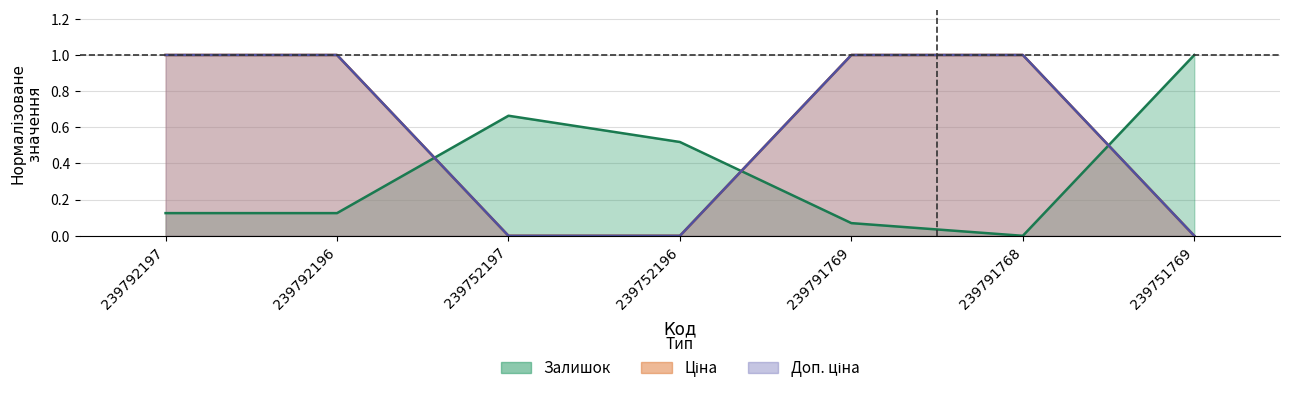

Is it true that Доп. ціна equals 0.0 at 239752197?

True